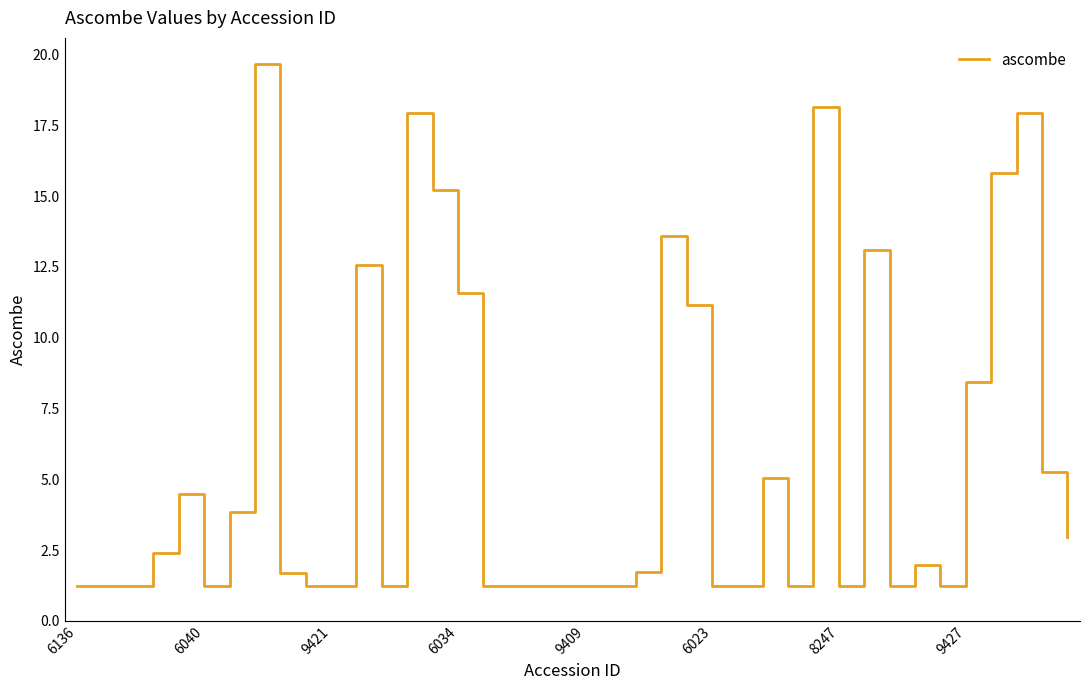

Count the number of categories in the chart.

40